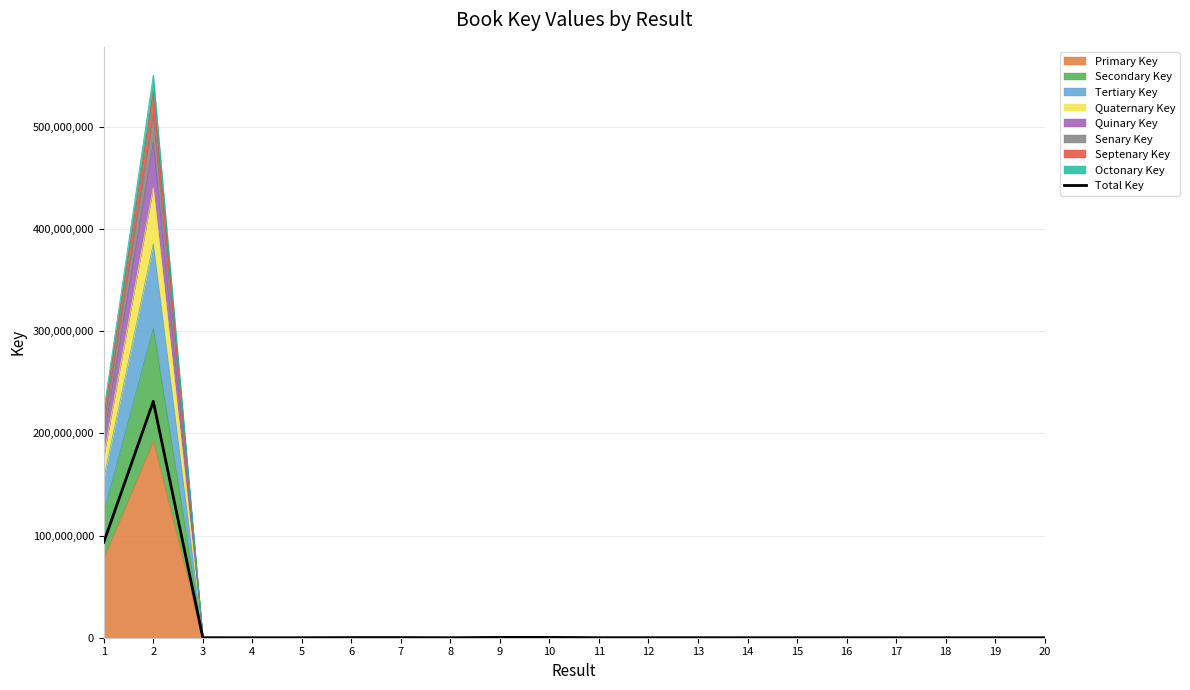

Reading left to right, what are all the values shown in this chart?

93470775.7	231342850.2	31757.0	2706.1	2579.6	139764.7	139672.3	3697.7	294292.7	294293.2	31764.6	31757.9	31756.2	3239.5	3296.6	3697.3	3093.7	2853.5	2989.6	2297.0